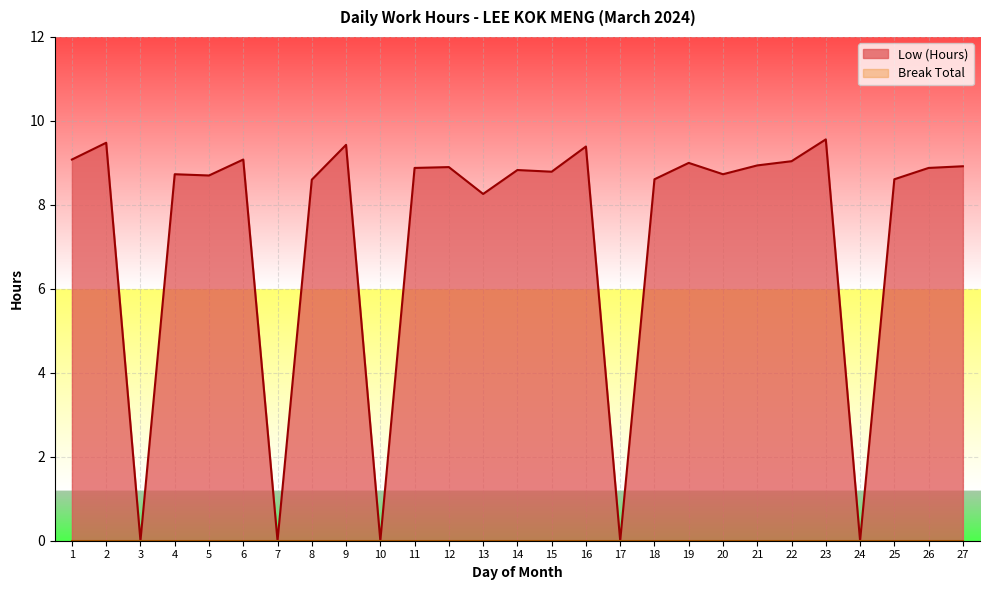

At which label is the value closest to 4?

3